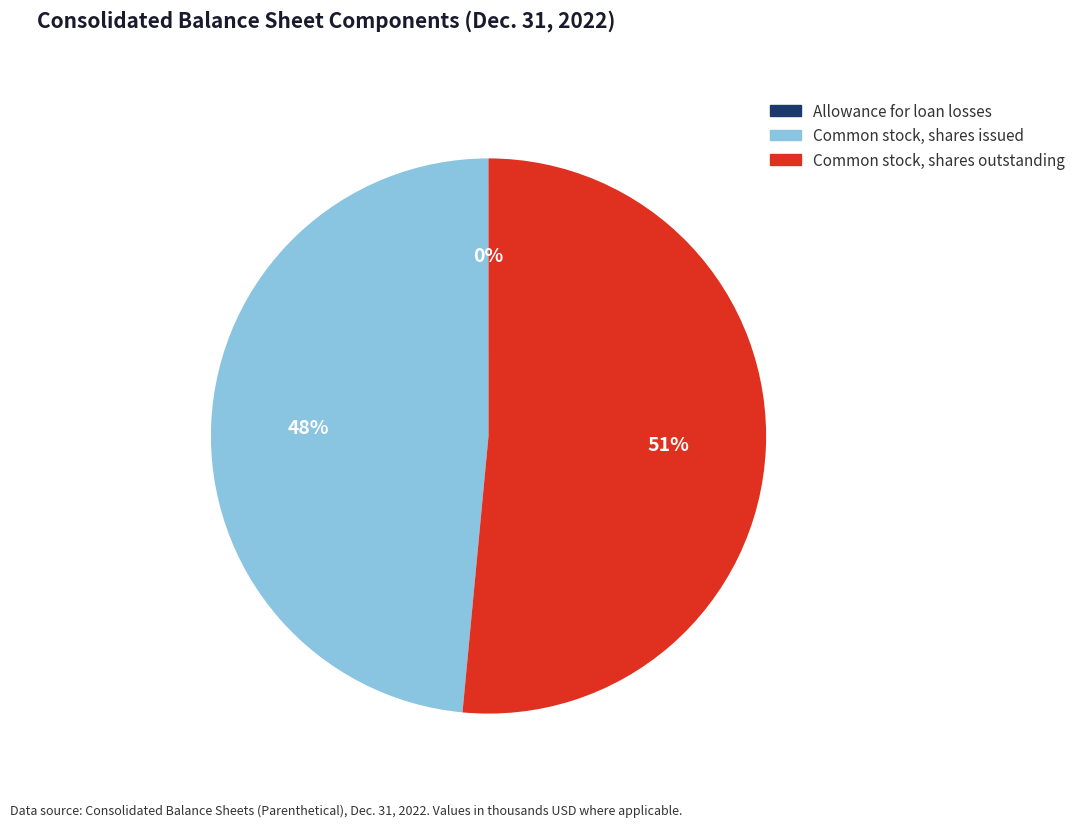

Which has a higher value, Common stock, shares outstanding or Common stock, shares issued?

Common stock, shares outstanding